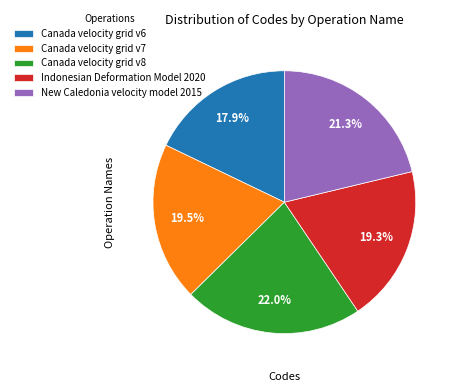

What percentage do New Caledonia velocity model 2015 and Canada velocity grid v8 together represent?

43.3%